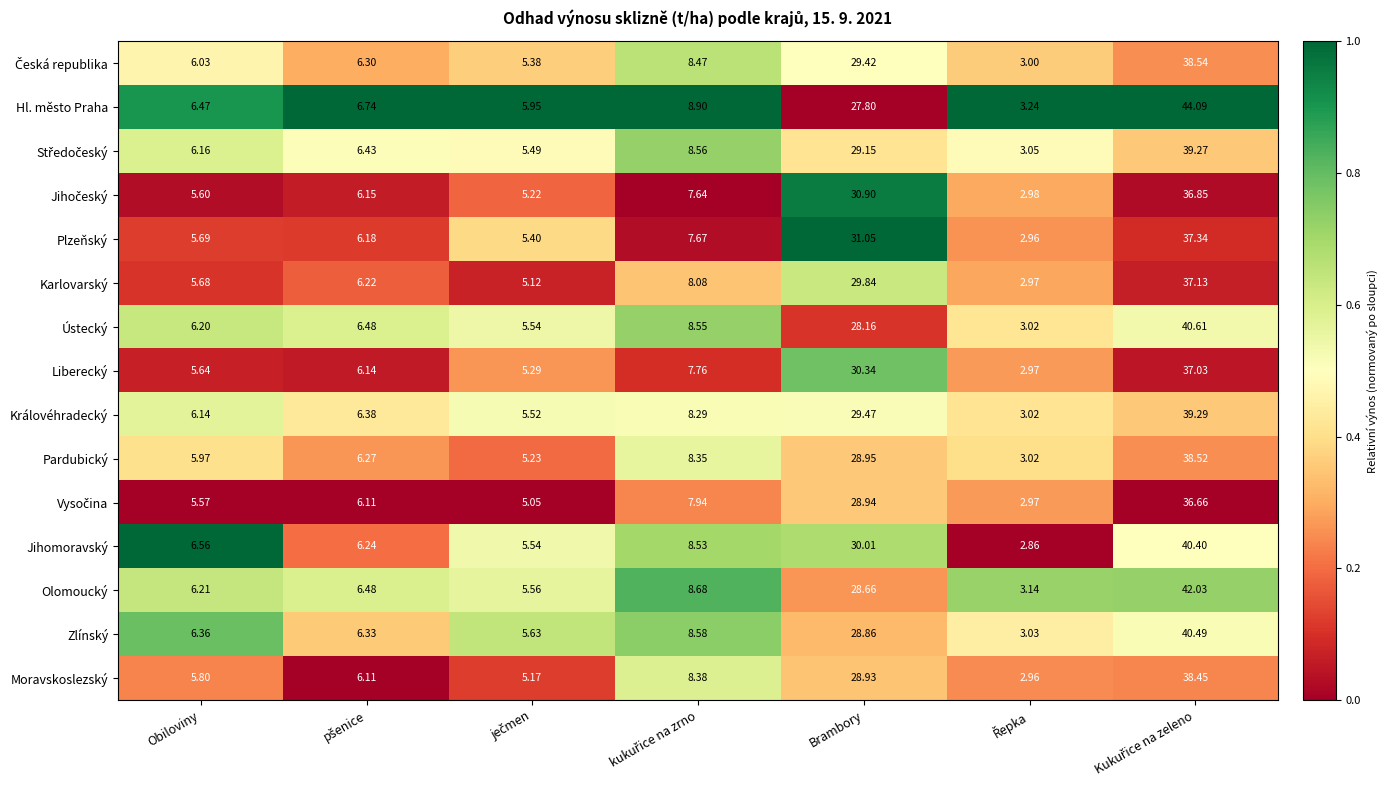

Which series has the largest total across all categories?

Hl. město Praha